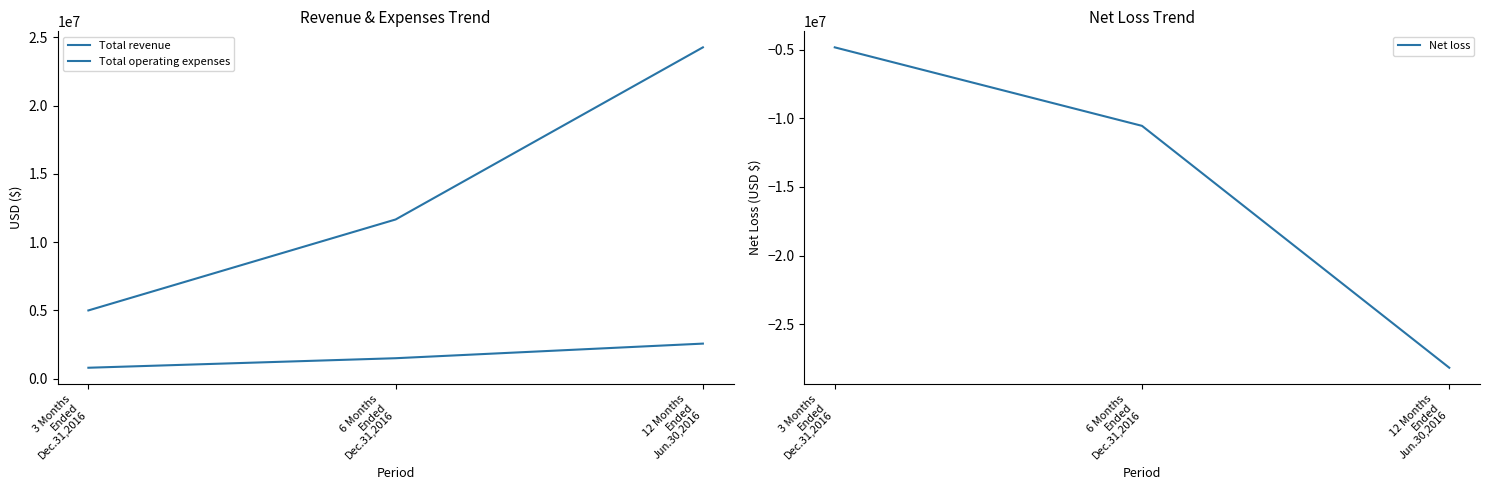

How many series are shown in this chart?

3